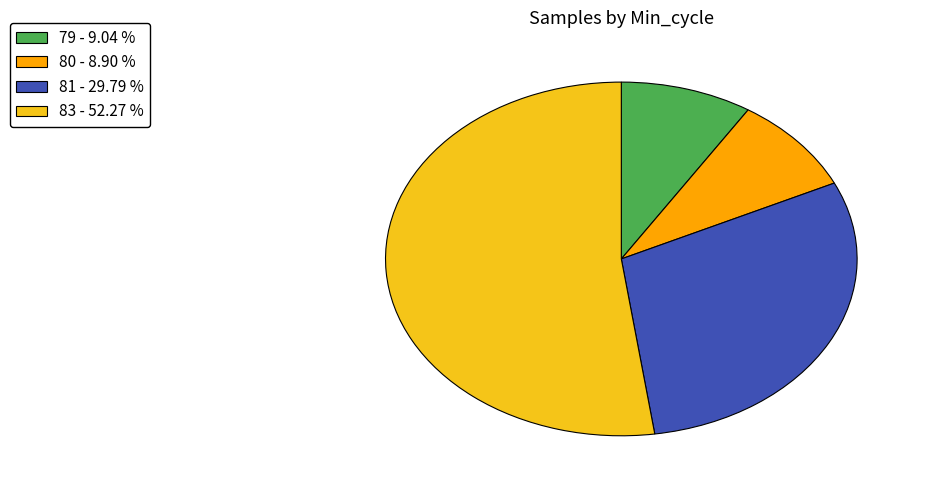

Does any single category account for the majority?

Yes